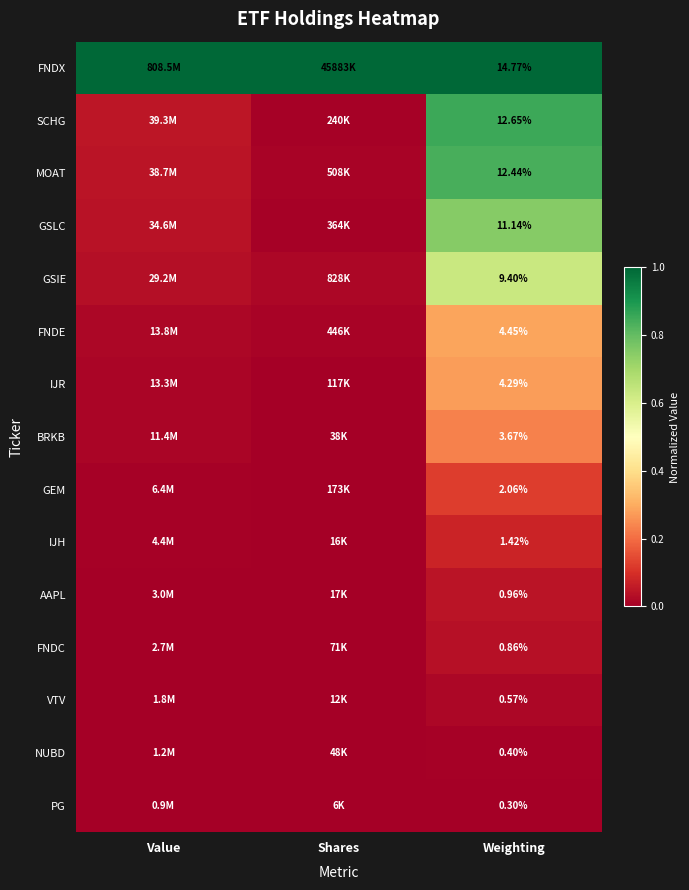

Rank the series at Weighting from lowest to highest value.

PG, NUBD, VTV, FNDC, AAPL, IJH, GEM, BRKB, IJR, FNDE, GSIE, GSLC, MOAT, SCHG, FNDX